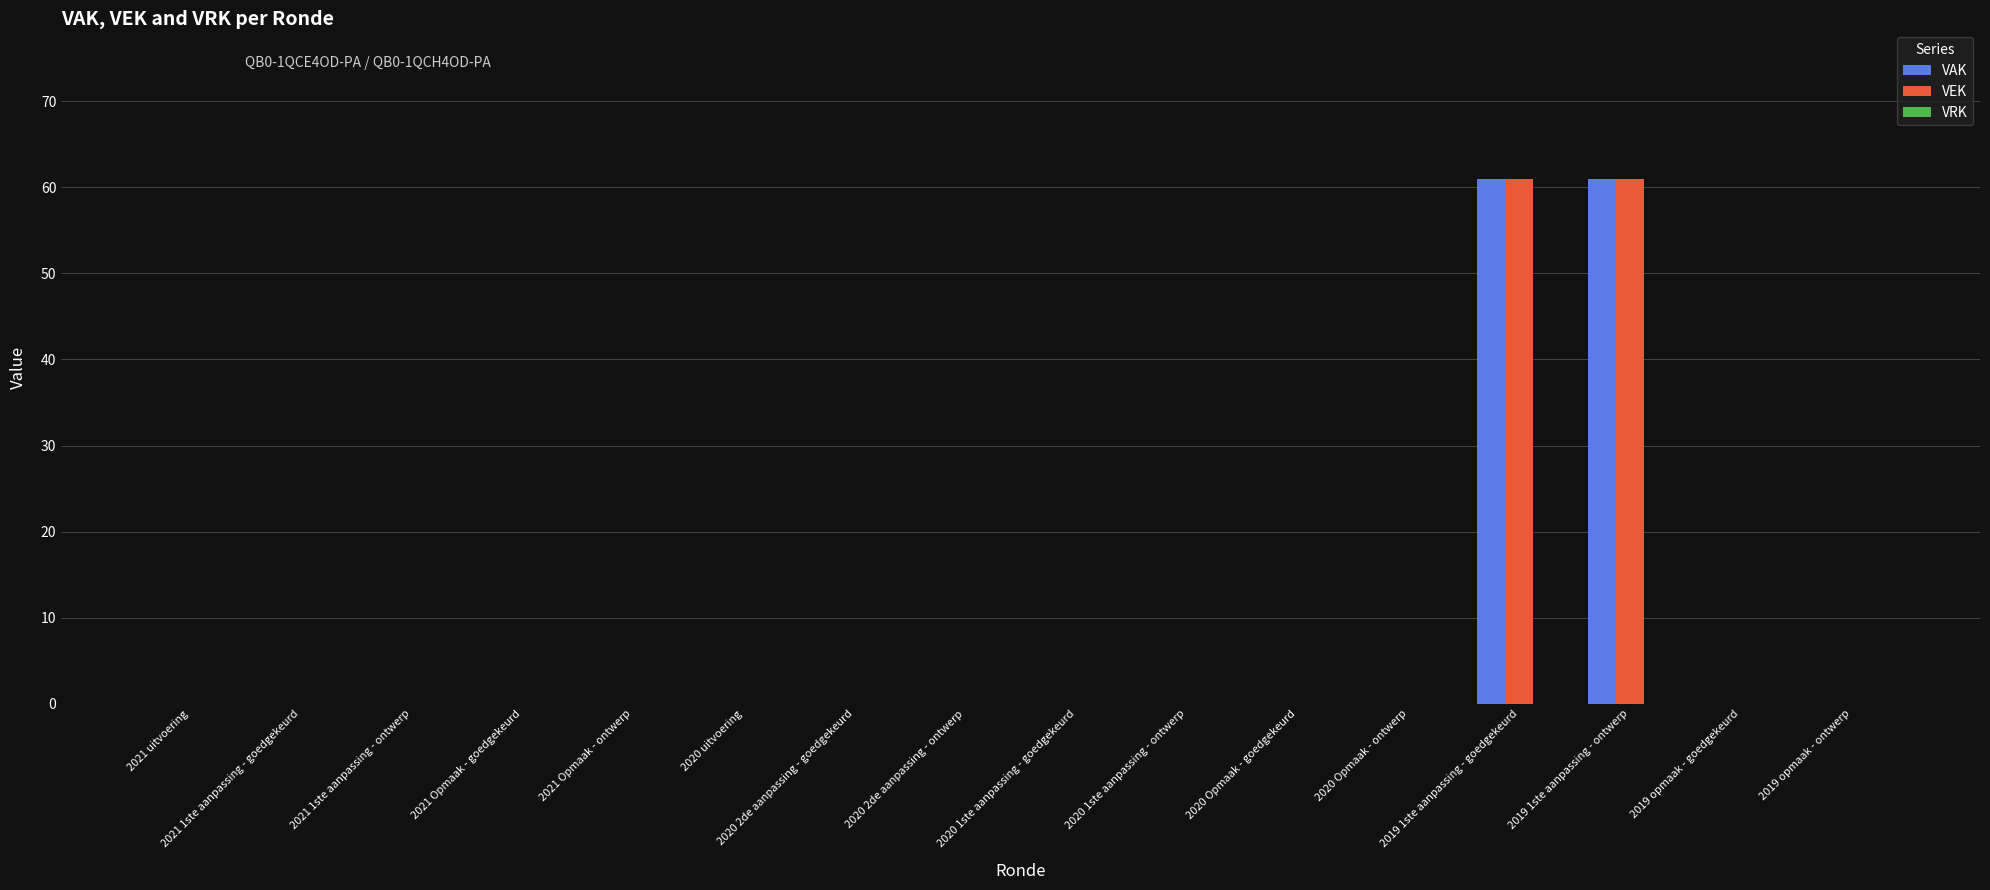

What is the maximum value for VEK?

61